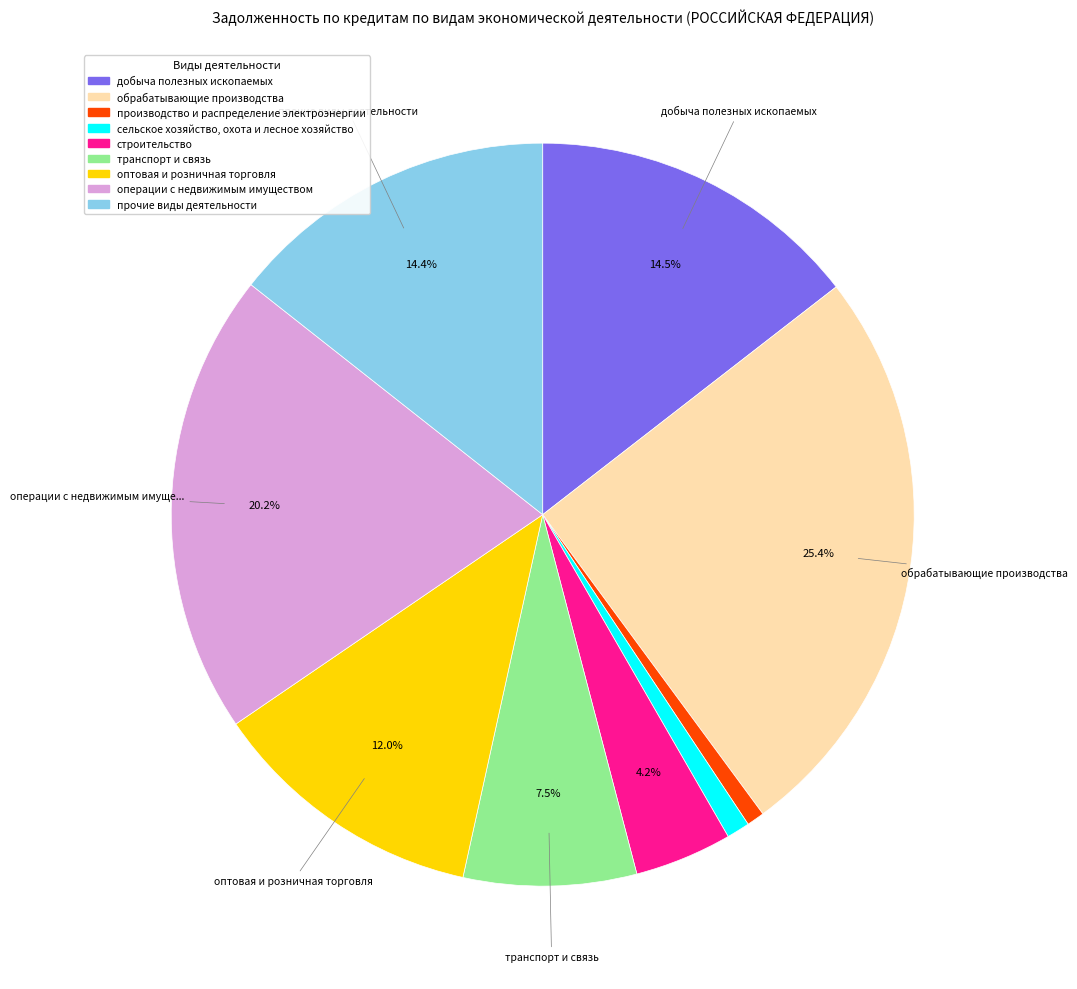

To the nearest percent, what is the difference between the обрабатывающие производства and сельское хозяйство, охота и лесное хозяйство slice percentages?

24%